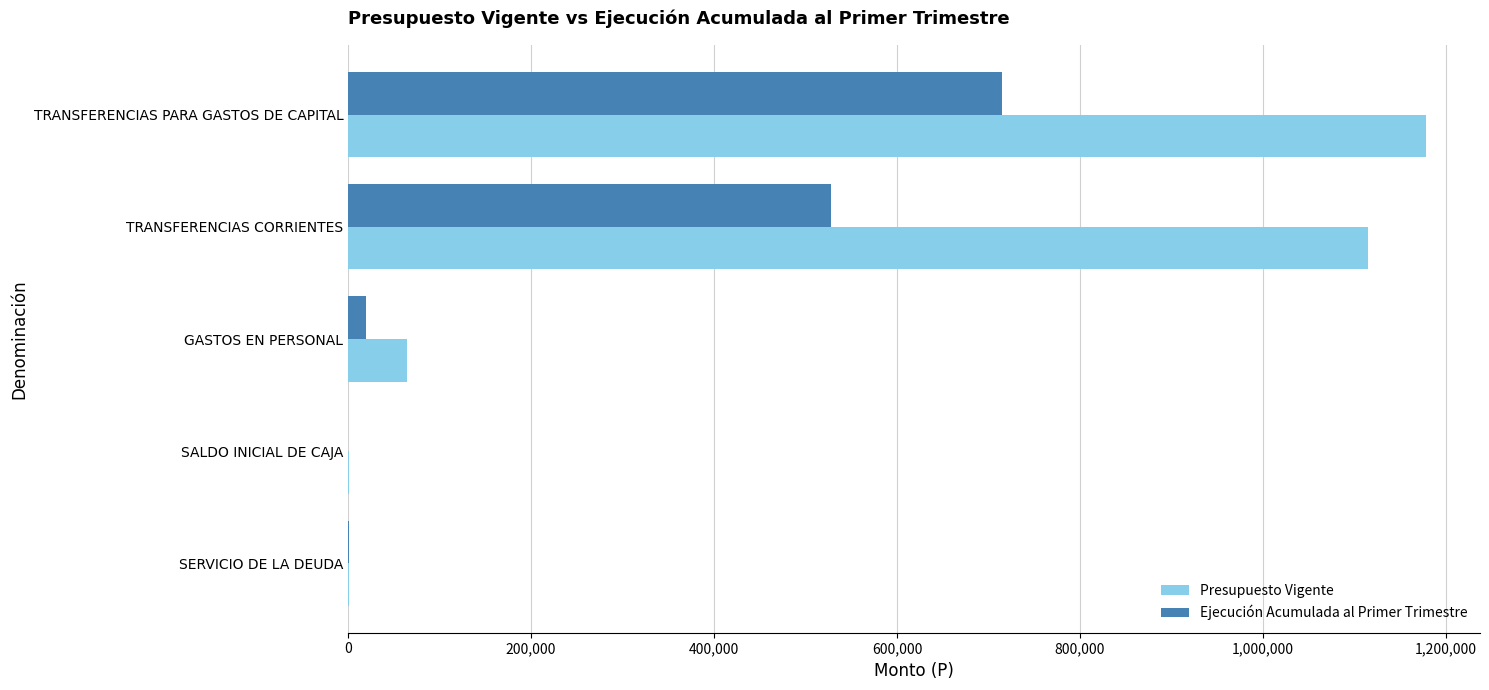

What is the maximum value shown in the chart?

1178398